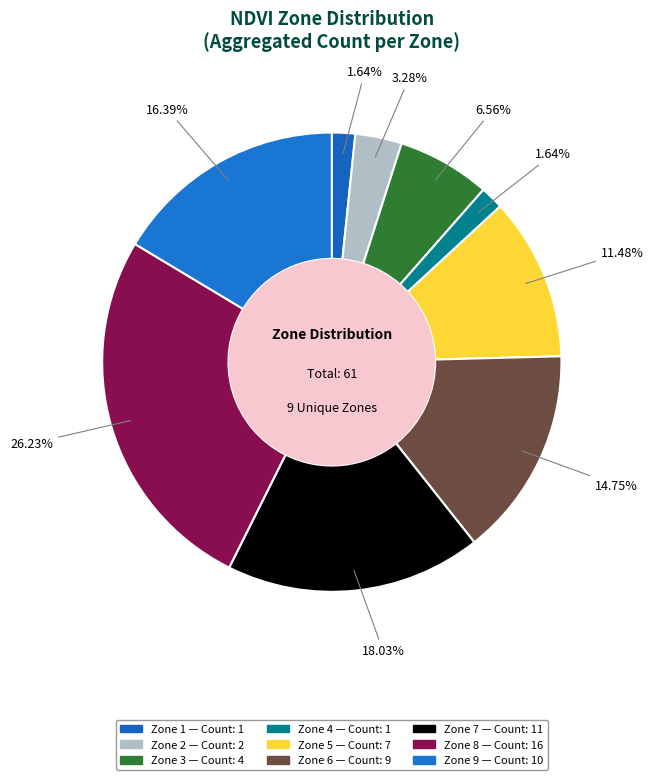

Is it true that Zone 2 is 11% of the pie?

False